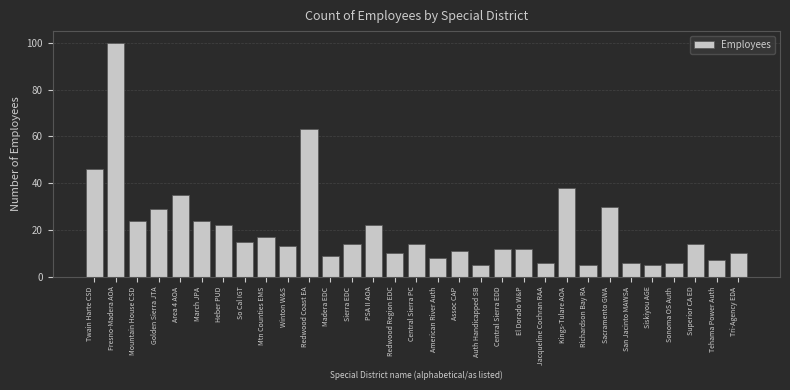

Is it true that the value at Central Sierra EDD is 12?

True